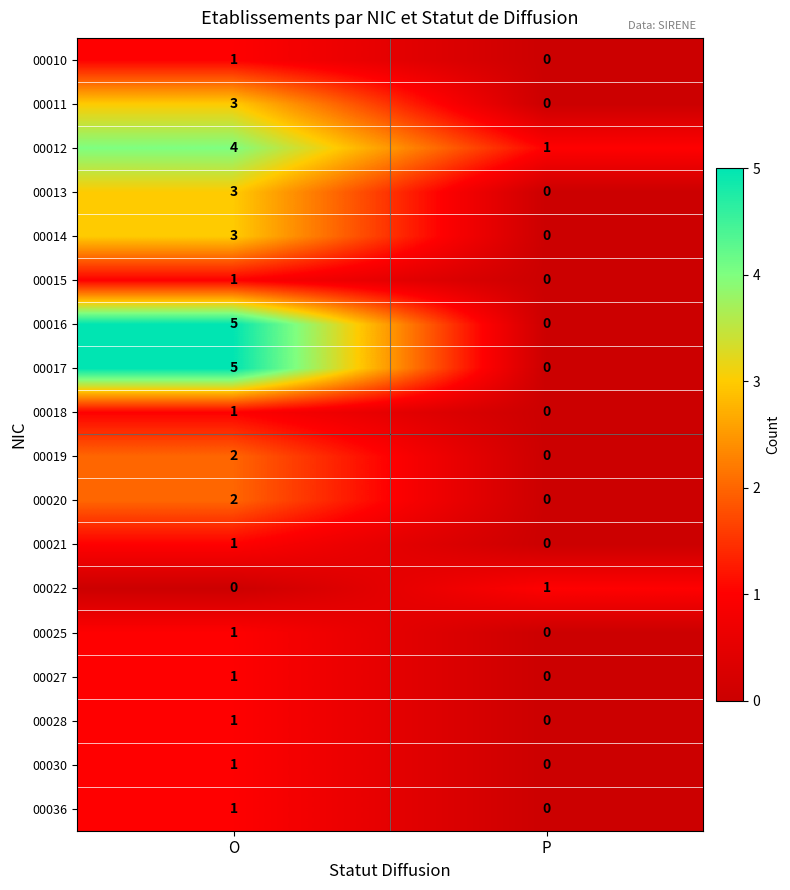

Which category has the lowest value in the 00012 series?

P